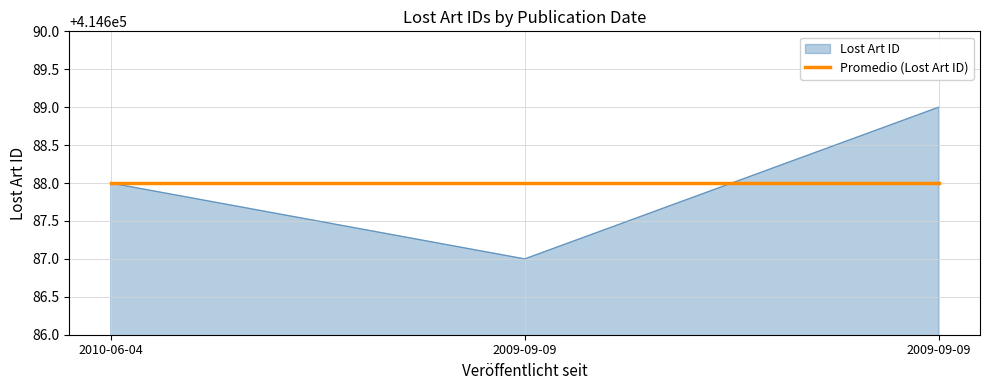

What are all the series names shown in the legend?

Lost Art ID, Promedio (Lost Art ID)